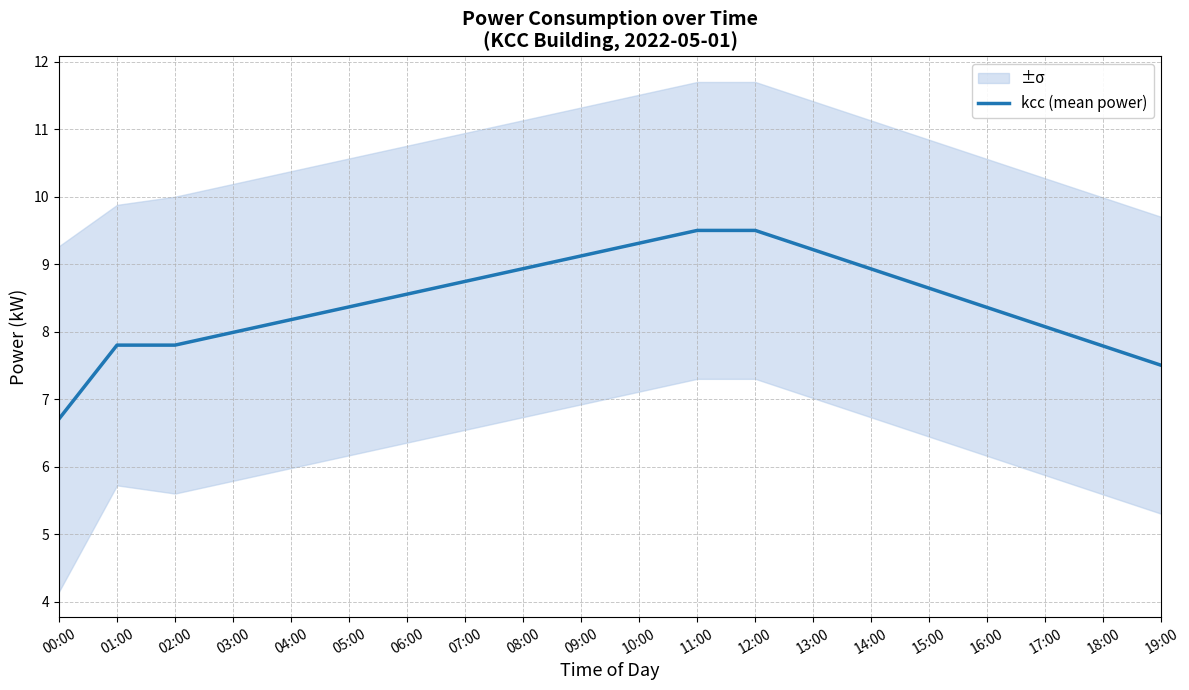

List the labels in order of value, largest first.

11:00, 12:00, 10:00, 13:00, 09:00, 08:00, 14:00, 07:00, 15:00, 06:00, 05:00, 16:00, 04:00, 17:00, 03:00, 01:00, 02:00, 18:00, 19:00, 00:00